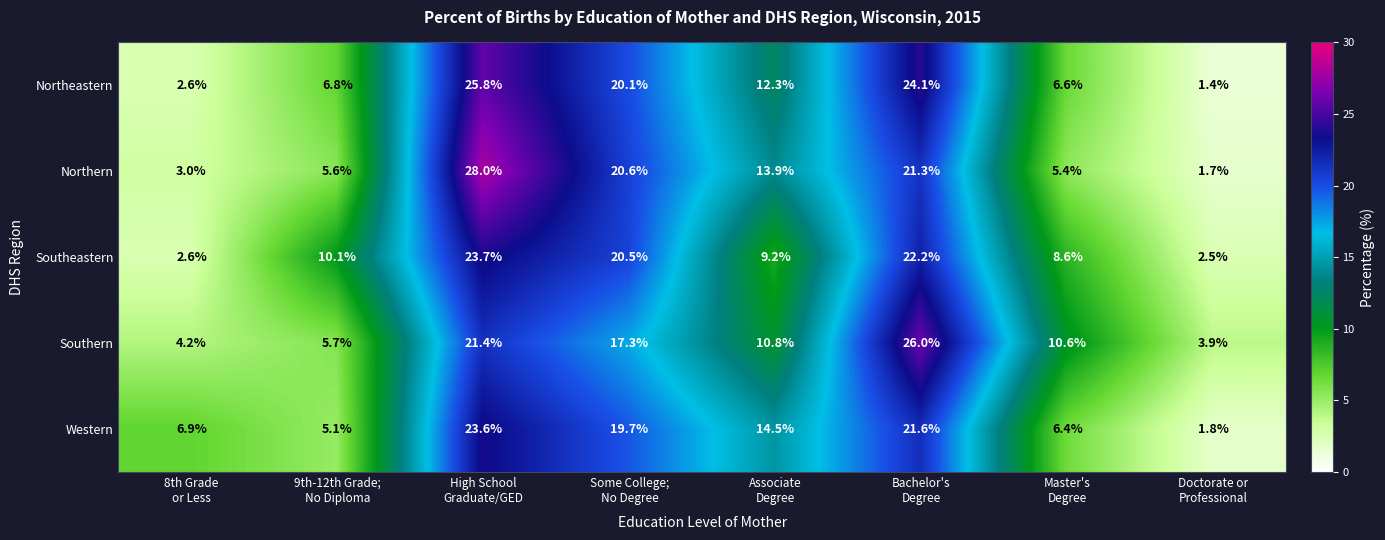

Which series has the largest total across all categories?

Southern